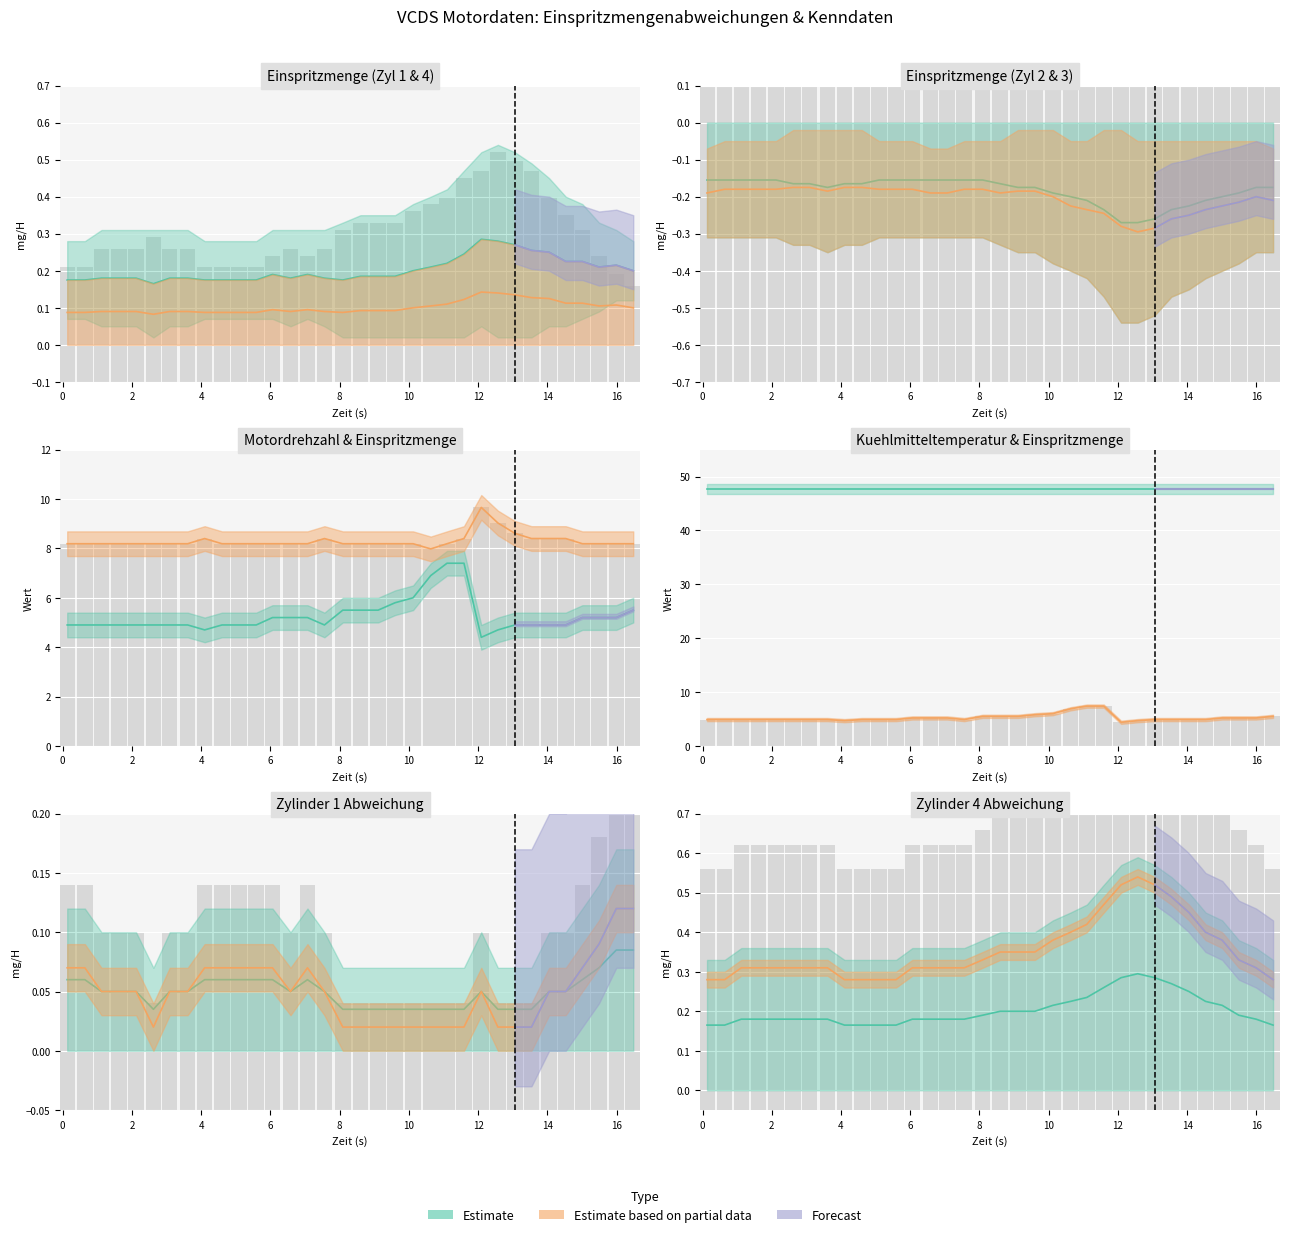

What is the minimum value shown in the chart?

-0.3